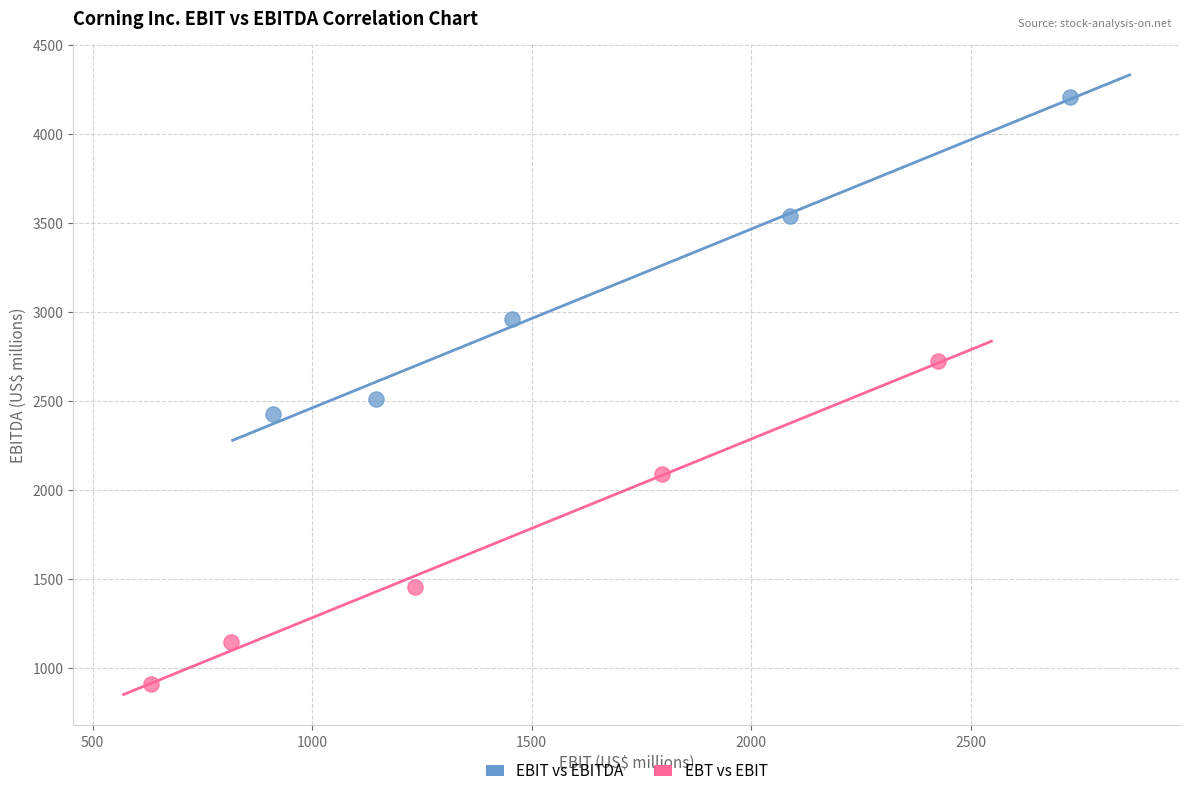

Which series has the largest Y range (max minus min)?

EBT vs EBIT